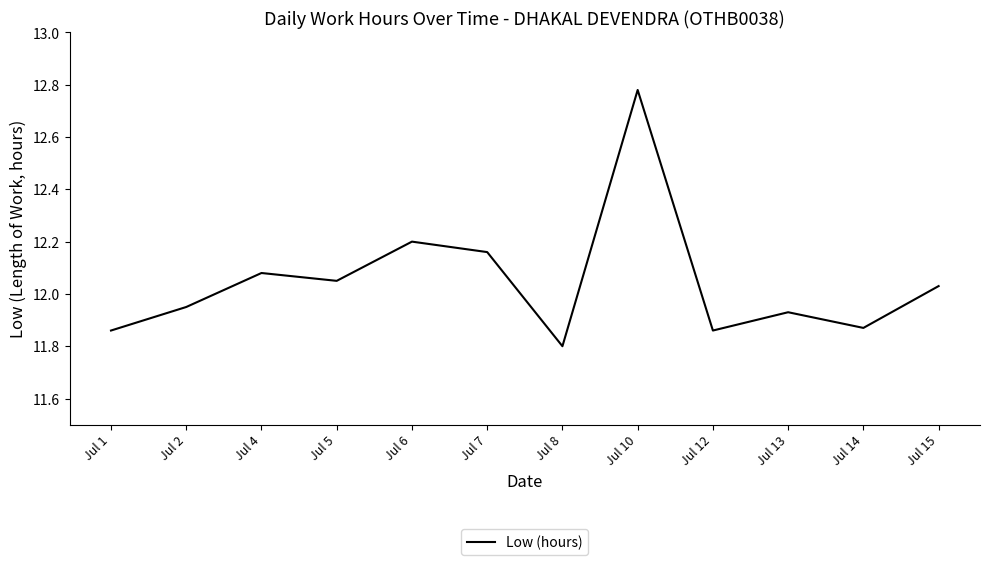

True or false: the data shows 20.7 at Jul 7.

False